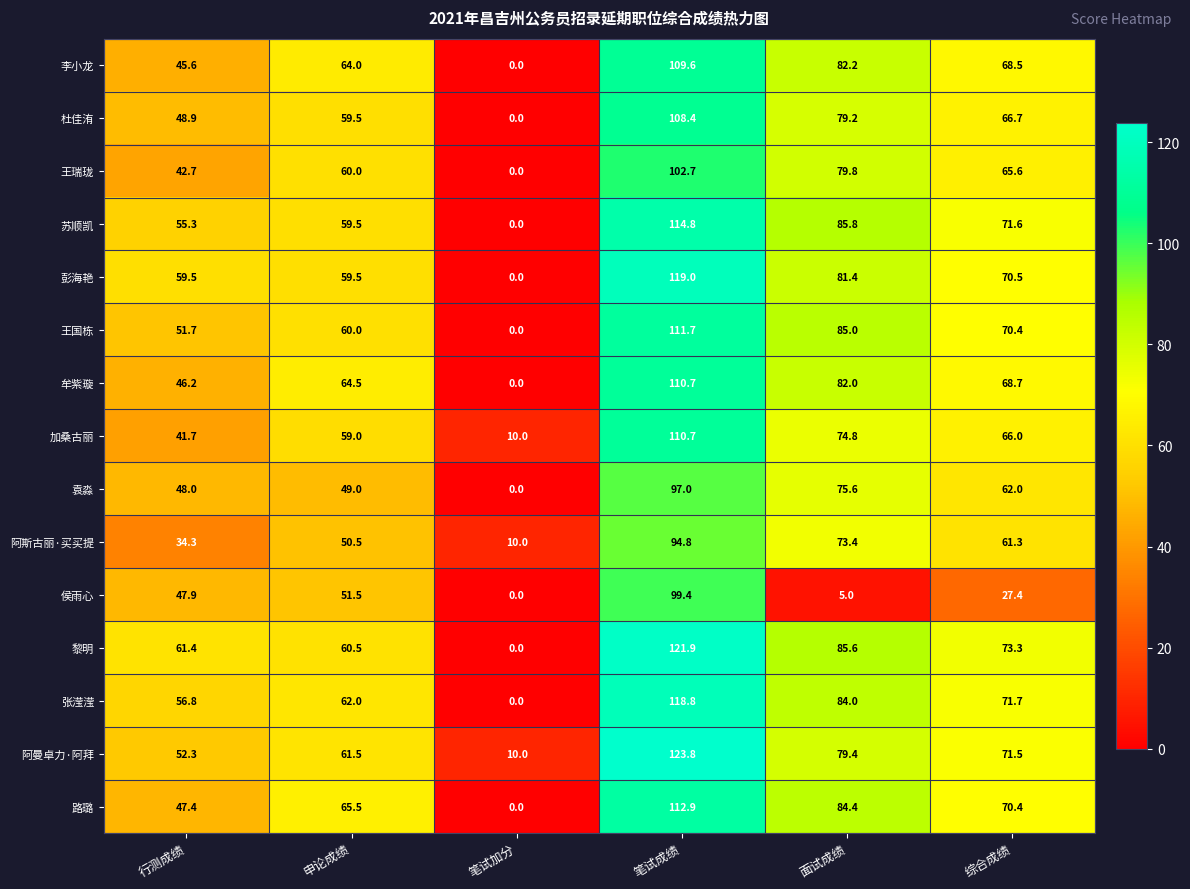

Read the 杜佳洧 value at 行测成绩.

48.9